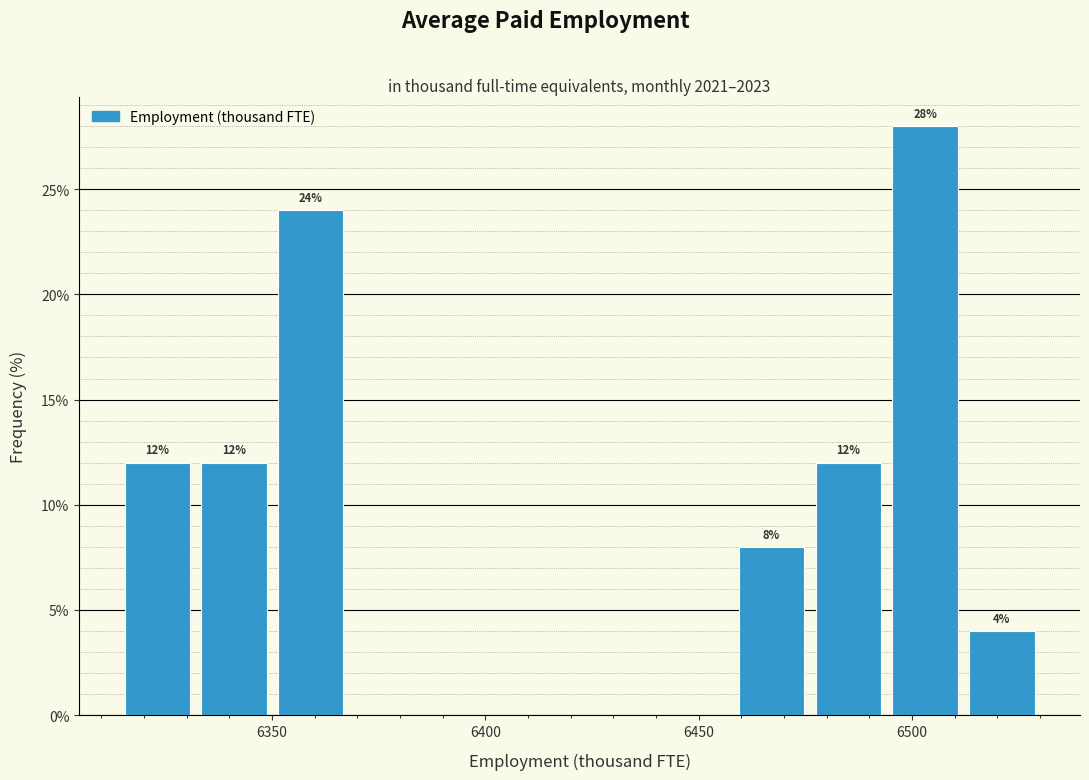

Around what value on the x-axis is the tallest bar? Give the approximate position of its centre, as read against the axis.

6505